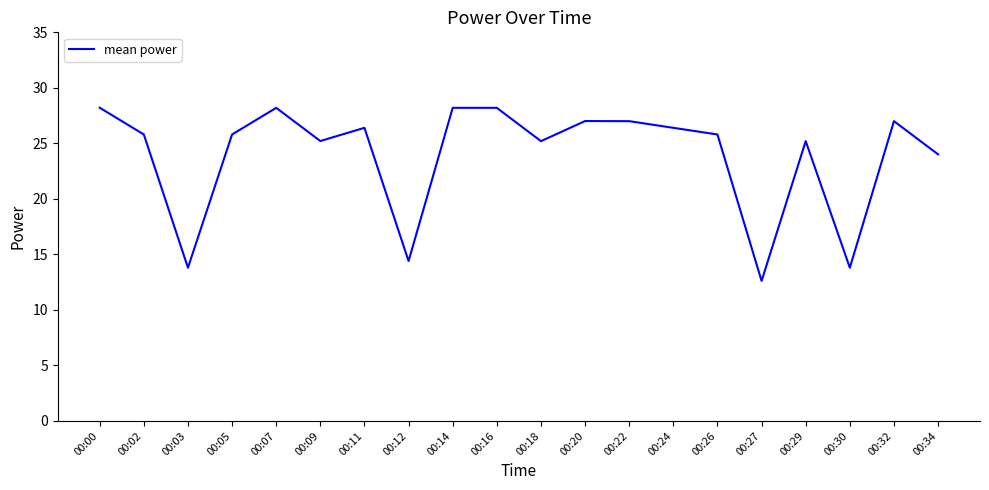

Where is the first local maximum?

00:07